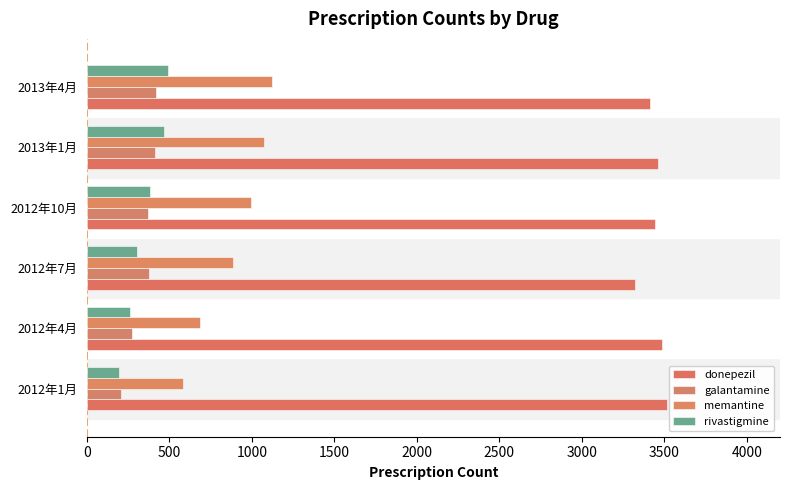

How many categories are shown in the chart?

6